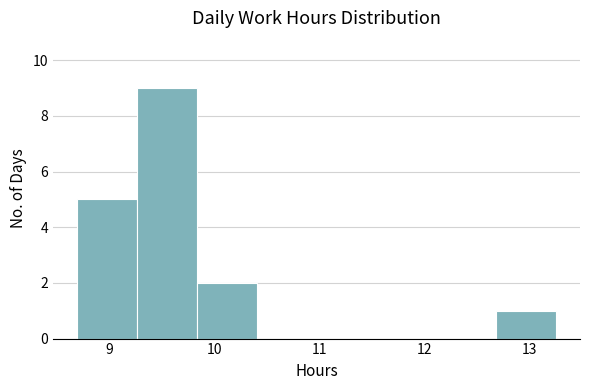

Over which range of the x-axis is the bar tallest?

9.26 to 9.83